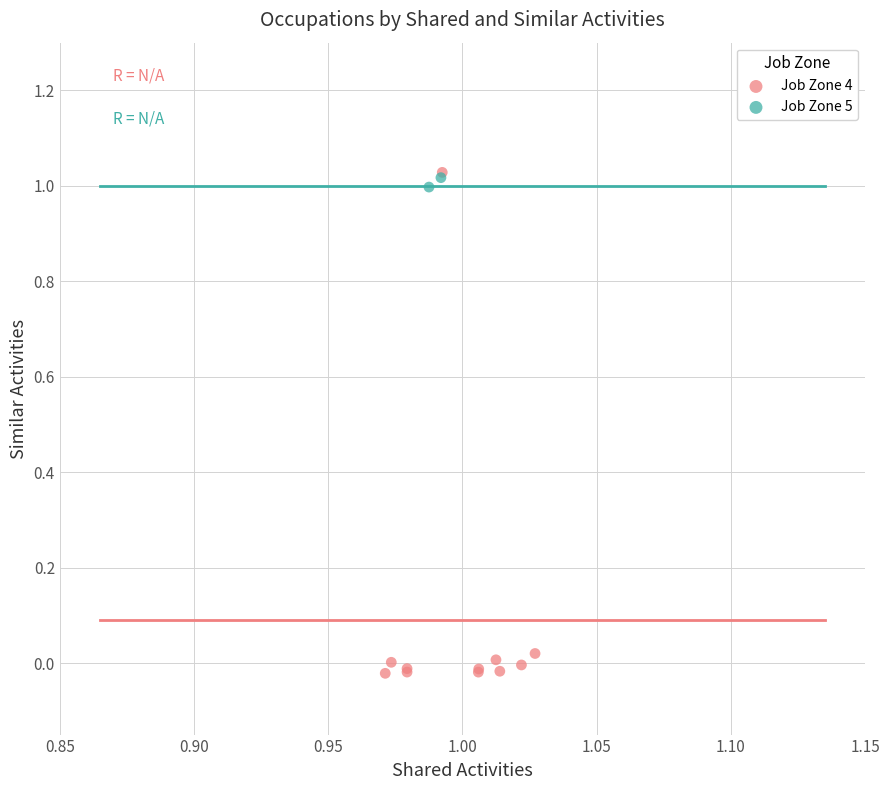

What are all the series names shown in the legend?

Job Zone 4, Job Zone 5